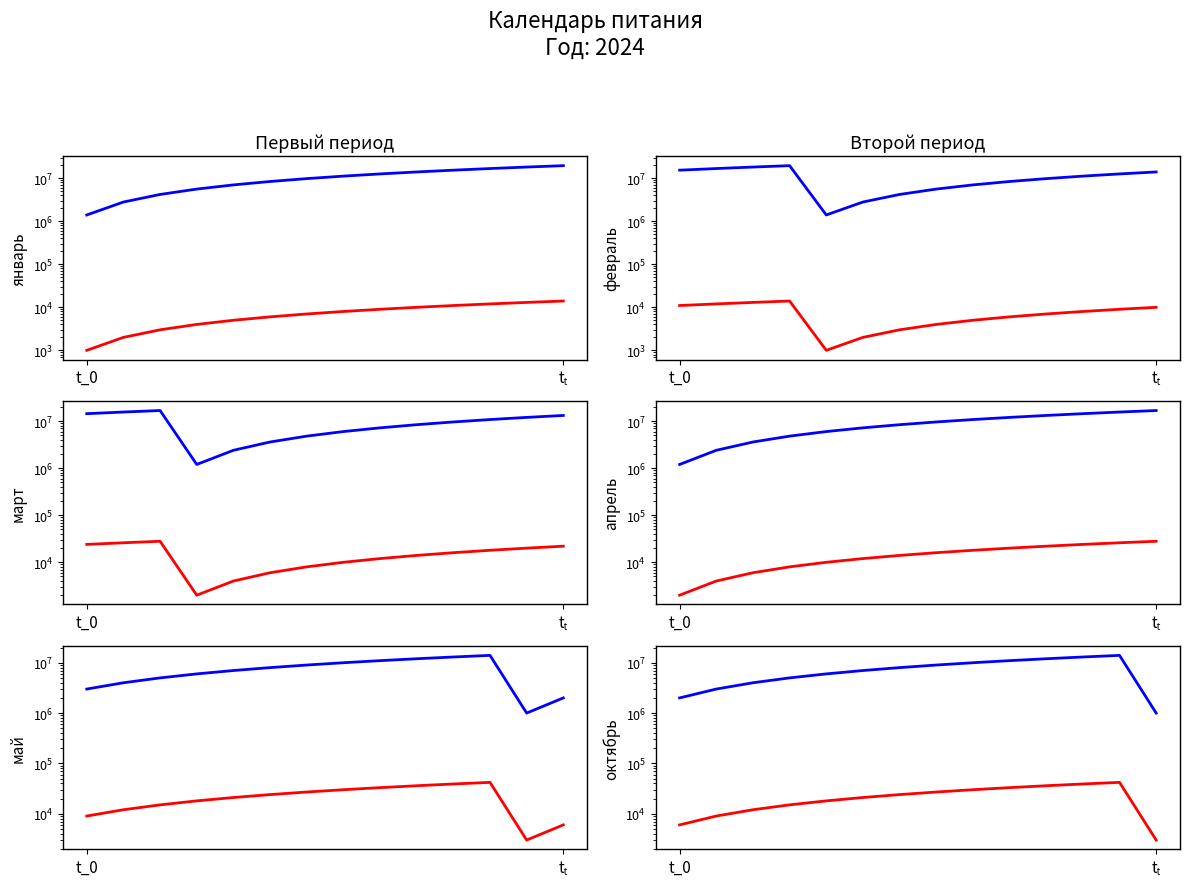

What is the sum of all октябрь values?

105000000